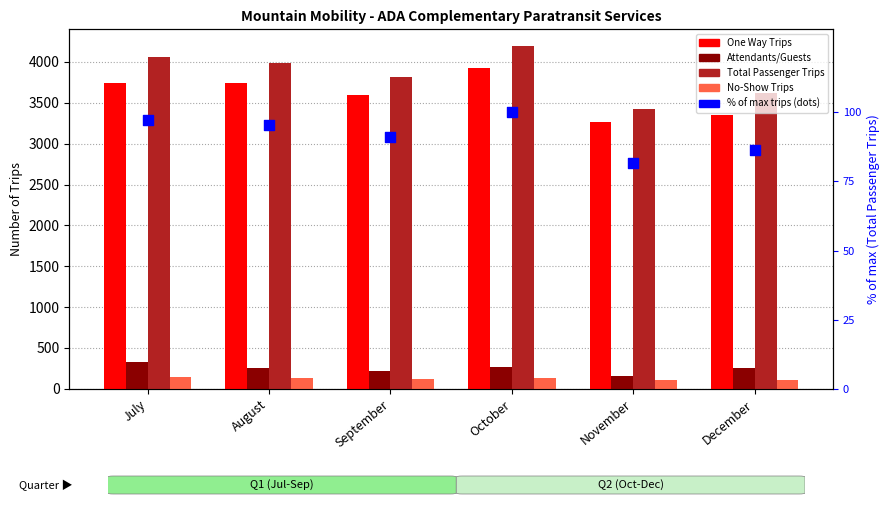

What is the total value across all series at October?

8609.0